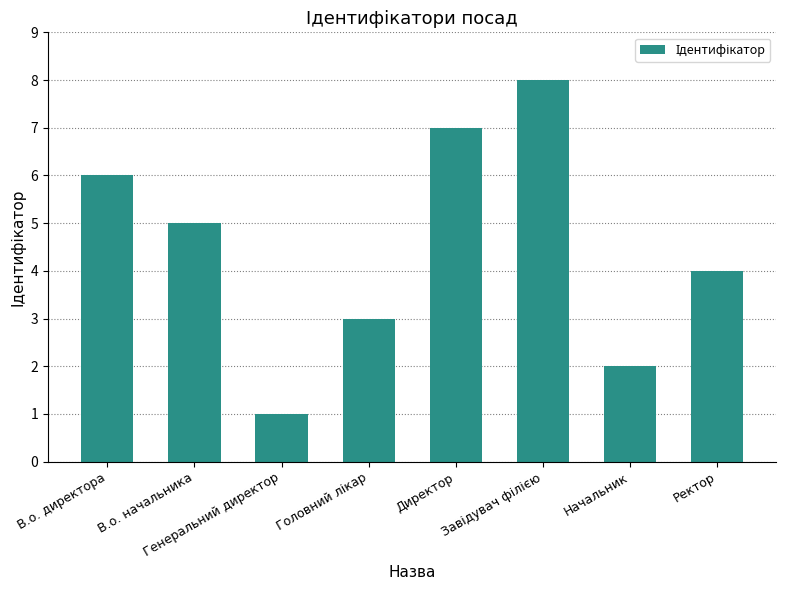

What is the greatest value displayed?

8